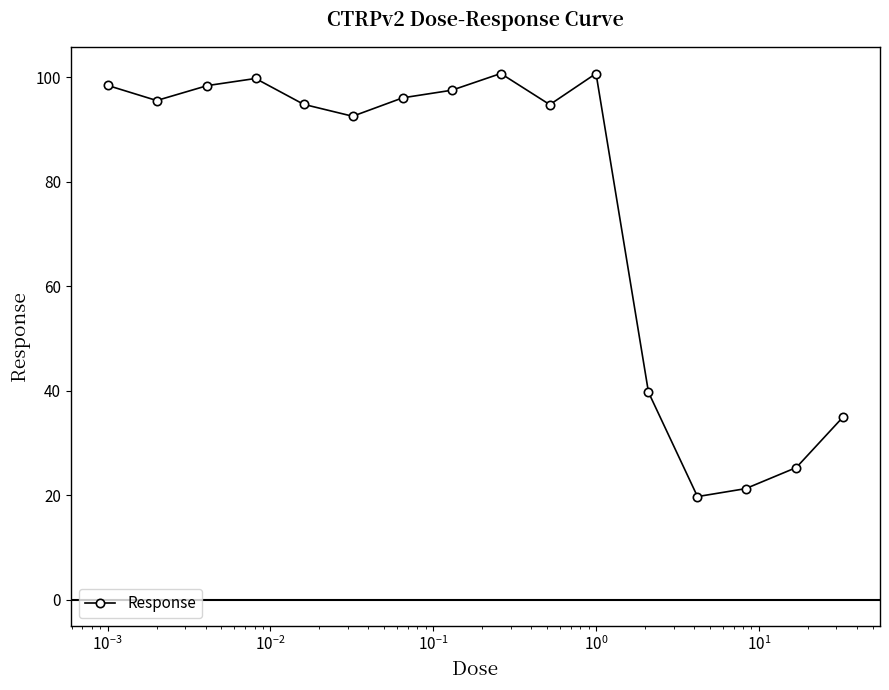

What is the value of the 9th point from the left?

100.7